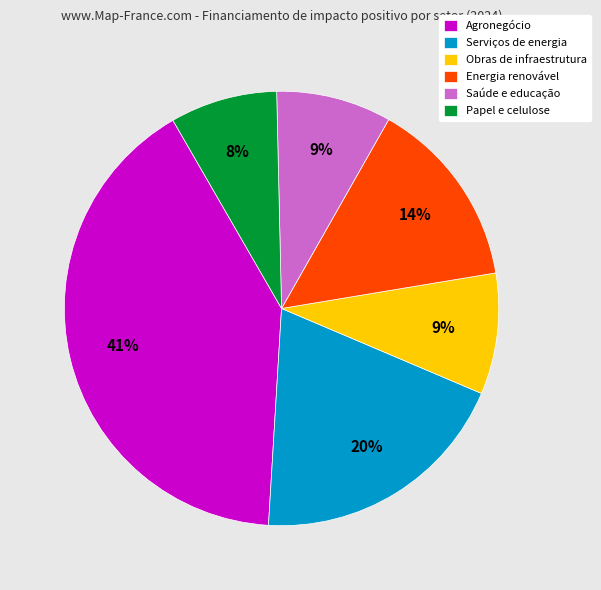

Between Papel e celulose and Energia renovável, which is larger?

Energia renovável